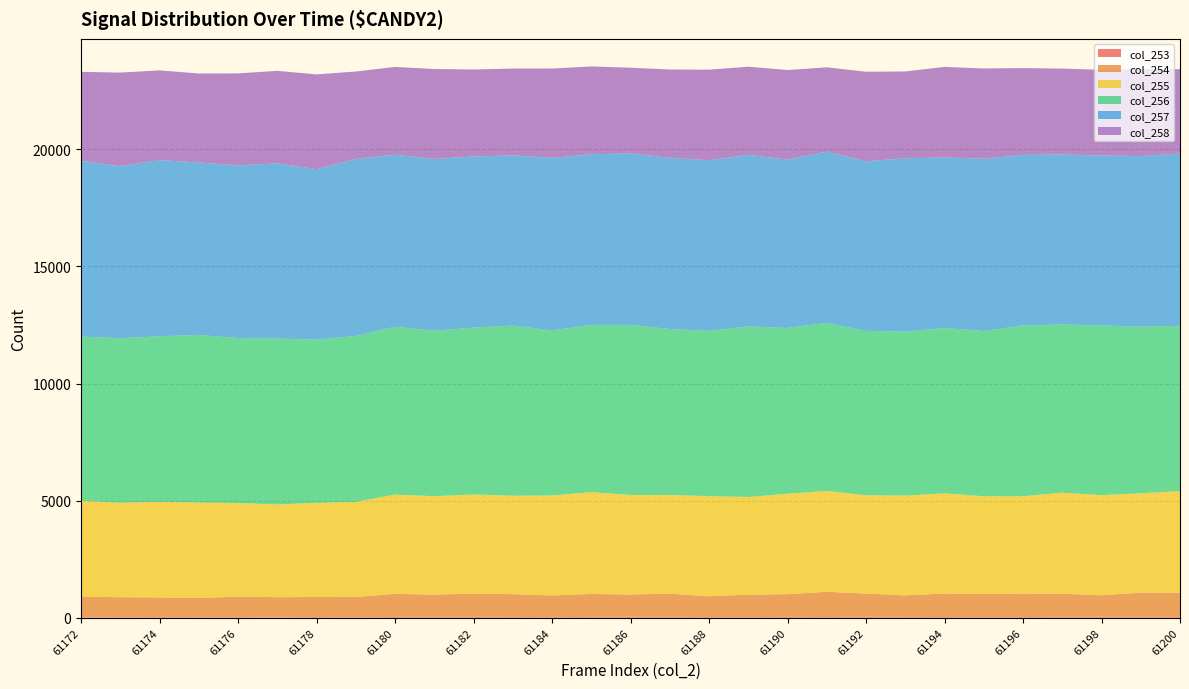

Reading right to left, extract all data points from this chart.

col_253: 61200=33	61199=37	61198=40	61197=36	61196=29	61195=28	61194=29	61193=34	61192=40	61191=30	61190=35	61189=26	61188=25	61187=41	61186=41	61185=34	61184=26	61183=34	61182=36	61181=37	61180=34	61179=20	61178=26	61177=13	61176=22	61175=24	61174=26	61173=22	61172=17
col_254: 61200=1030	61199=1035	61198=920	61197=989	61196=1006	61195=991	61194=1008	61193=921	61192=991	61191=1078	61190=972	61189=958	61188=893	61187=989	61186=951	61185=981	61184=925	61183=973	61182=995	61181=951	61180=984	61179=870	61178=860	61177=865	61176=878	61175=821	61174=841	61173=856	61172=879
col_255: 61200=4347	61199=4240	61198=4276	61197=4315	61196=4154	61195=4169	61194=4274	61193=4262	61192=4200	61191=4307	61190=4290	61189=4172	61188=4274	61187=4213	61186=4249	61185=4349	61184=4269	61183=4203	61182=4232	61181=4203	61180=4241	61179=4054	61178=4022	61177=3958	61176=4001	61175=4075	61174=4084	61173=4034	61172=4100
col_256: 61200=7058	61199=7116	61198=7246	61197=7183	61196=7291	61195=7054	61194=7059	61193=7002	61192=7017	61191=7173	61190=7075	61189=7284	61188=7059	61187=7083	61186=7263	61185=7140	61184=7047	61183=7266	61182=7126	61181=7066	61180=7167	61179=7087	61178=6969	61177=7084	61176=7042	61175=7155	61174=7066	61173=7024	61172=7009
col_257: 61200=7352	61199=7285	61198=7256	61197=7257	61196=7285	61195=7358	61194=7285	61193=7402	61192=7241	61191=7316	61190=7195	61189=7325	61188=7285	61187=7313	61186=7321	61185=7287	61184=7368	61183=7266	61182=7310	61181=7336	61180=7346	61179=7564	61178=7279	61177=7481	61176=7375	61175=7367	61174=7527	61173=7345	61172=7506
col_258: 61200=3602	61199=3717	61198=3662	61197=3669	61196=3707	61195=3855	61194=3868	61193=3706	61192=3826	61191=3601	61190=3822	61189=3765	61188=3868	61187=3772	61186=3663	61185=3750	61184=3819	61183=3710	61182=3713	61181=3839	61180=3750	61179=3730	61178=4047	61177=3953	61176=3927	61175=3799	61174=3830	61173=3998	61172=3800